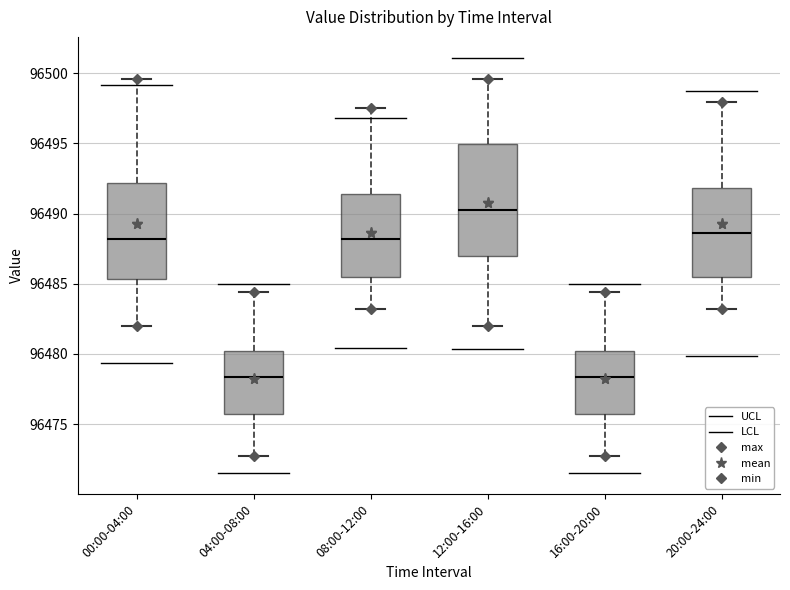

Comparing the boxes themselves (not the whiskers), which one is the tallest?

12:00-16:00